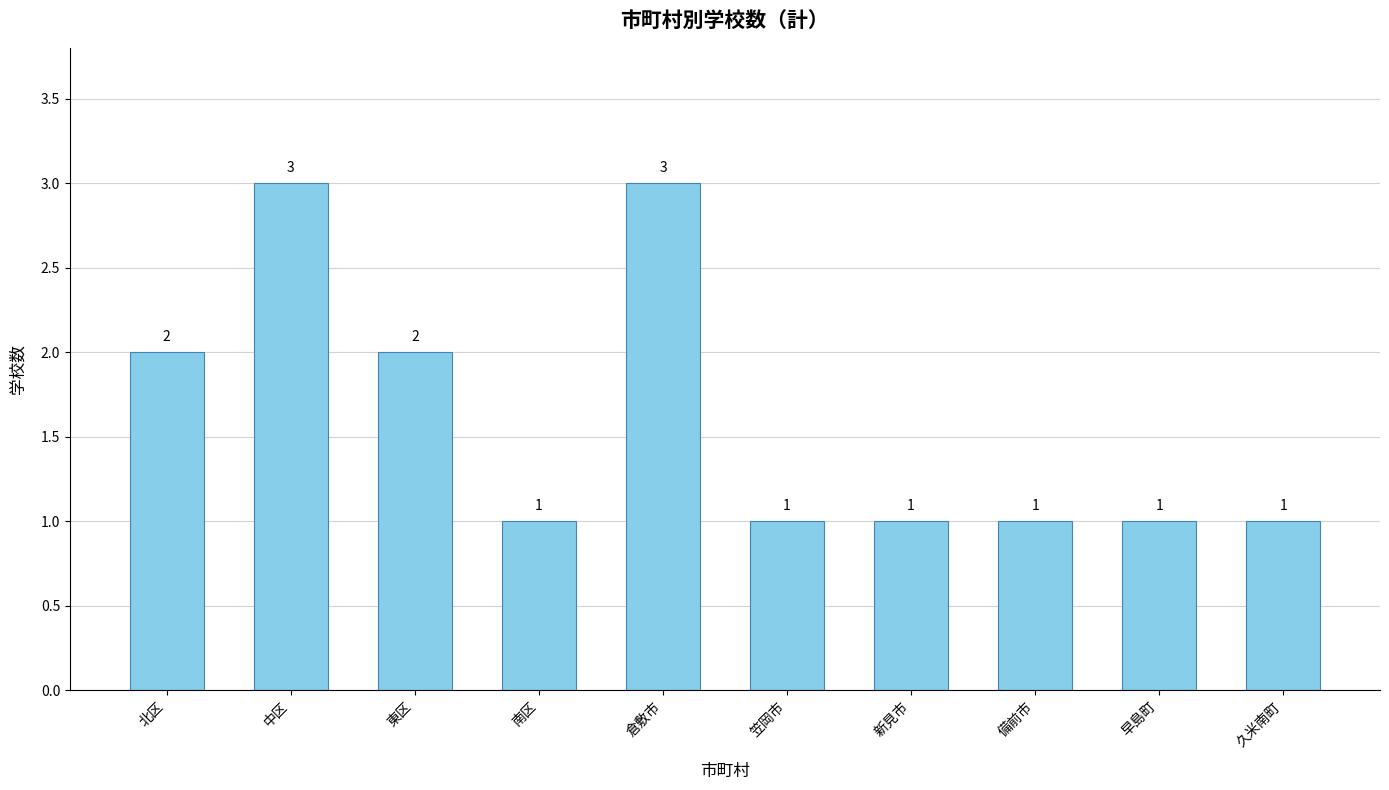

What is the difference between the values at 新見市 and 東区?

1